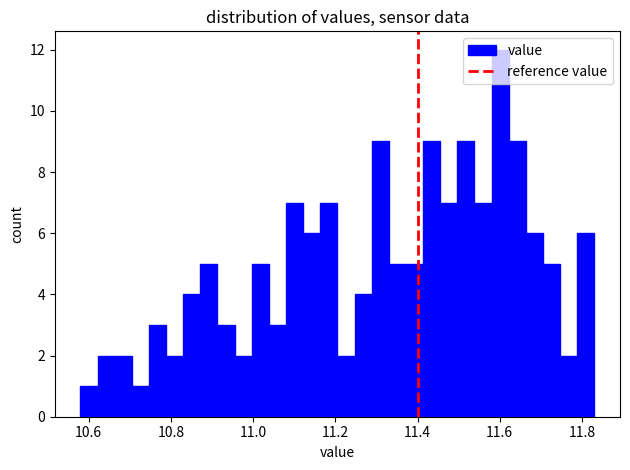

Read against the x-axis, roughly where is the centre of the tallest bar?

11.60